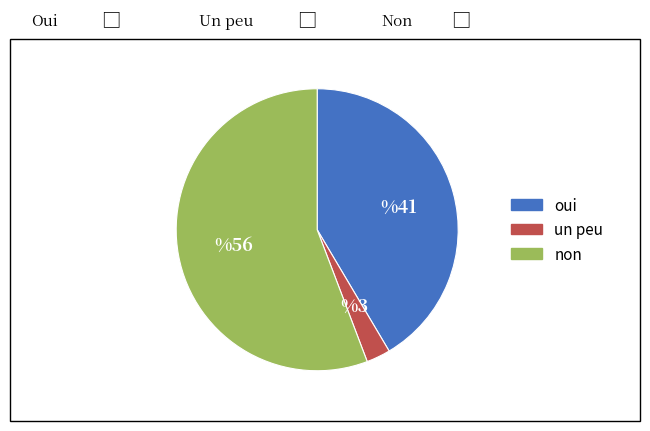

Is there any slice that represents more than half of the pie?

Yes